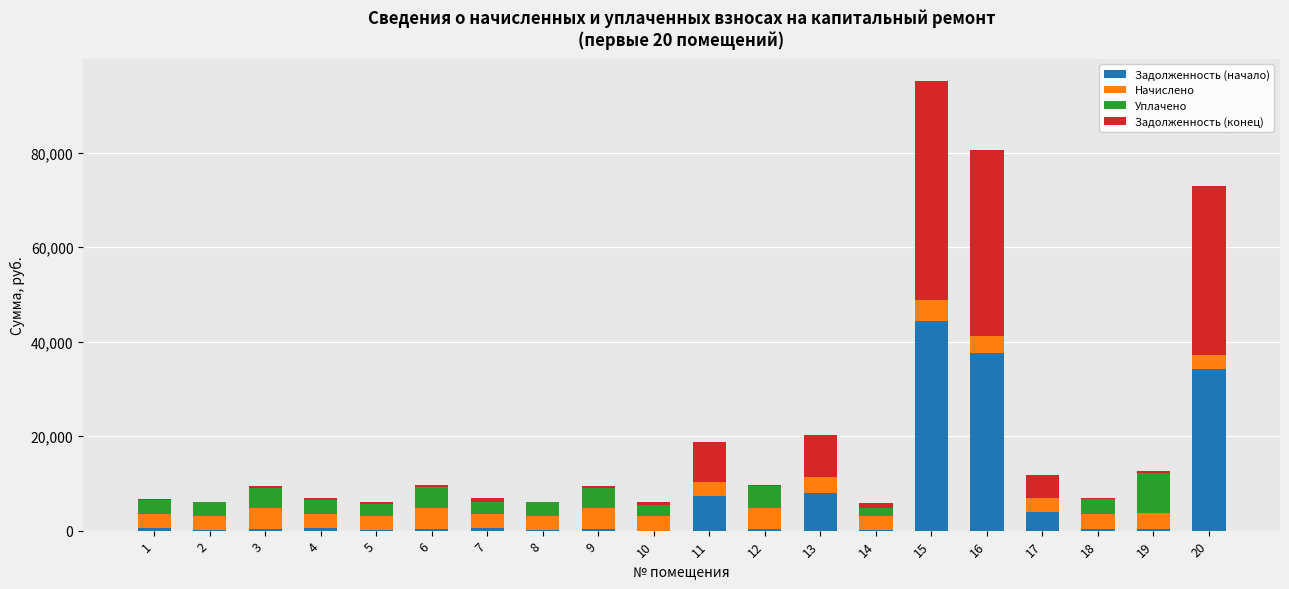

At which category is the sum across all series the highest?

15